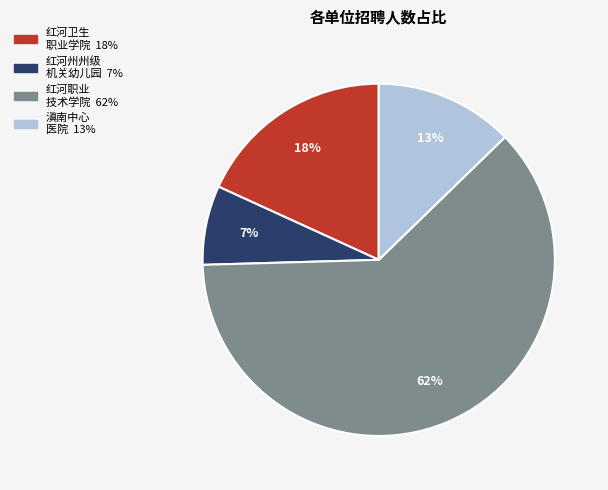

To the nearest percent, what is the average slice percentage?

25%